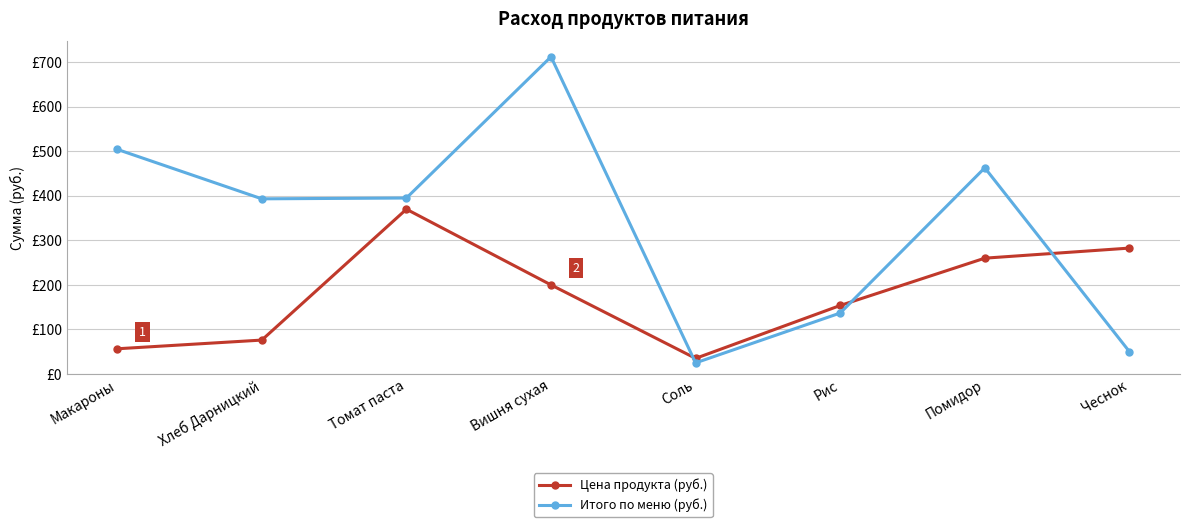

The Итого по меню (руб.) series shows 101.6 at Помидор. True or false?

False